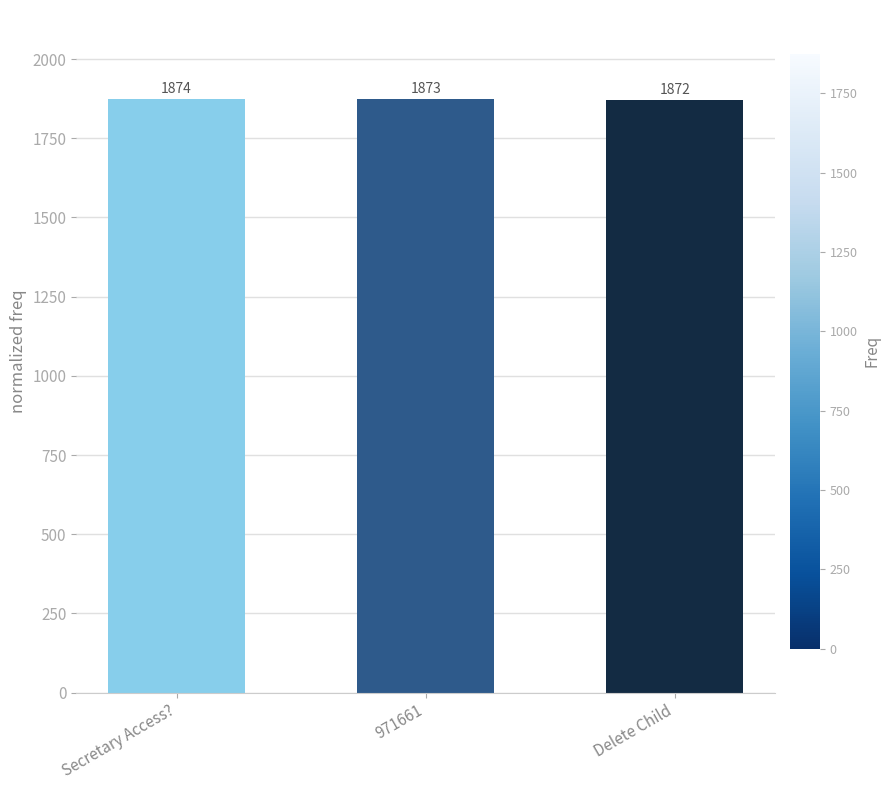

Count the values in the range 1872 to 1874.

3